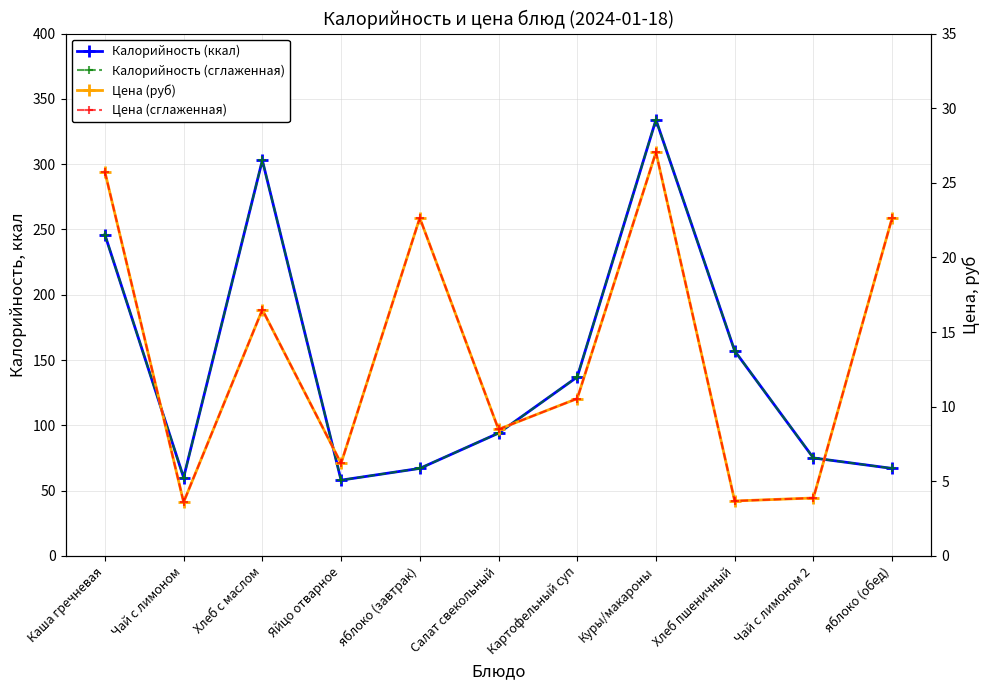

Reading left to right, list all the values displayed in this chart.

Калорийность (ккал): Каша гречневая=246.0	Чай с лимоном=60.0	Хлеб с маслом=303.0	Яйцо отварное=58.0	яблоко (завтрак)=67.0	Салат свекольный=94.0	Картофельный суп=137.0	Куры/макароны=334.0	Хлеб пшеничный=157.0	Чай с лимоном 2=75.0	яблоко (обед)=67.0
Калорийность (сглаженная): Каша гречневая=246.0	Чай с лимоном=60.0	Хлеб с маслом=303.0	Яйцо отварное=58.0	яблоко (завтрак)=67.0	Салат свекольный=94.0	Картофельный суп=137.0	Куры/макароны=334.0	Хлеб пшеничный=157.0	Чай с лимоном 2=75.0	яблоко (обед)=67.0
Цена (руб): Каша гречневая=25.7	Чай с лимоном=3.6	Хлеб с маслом=16.5	Яйцо отварное=6.2	яблоко (завтрак)=22.6	Салат свекольный=8.5	Картофельный суп=10.5	Куры/макароны=27.1	Хлеб пшеничный=3.7	Чай с лимоном 2=3.9	яблоко (обед)=22.6
Цена (сглаженная): Каша гречневая=25.7	Чай с лимоном=3.6	Хлеб с маслом=16.5	Яйцо отварное=6.2	яблоко (завтрак)=22.6	Салат свекольный=8.5	Картофельный суп=10.5	Куры/макароны=27.1	Хлеб пшеничный=3.7	Чай с лимоном 2=3.9	яблоко (обед)=22.6